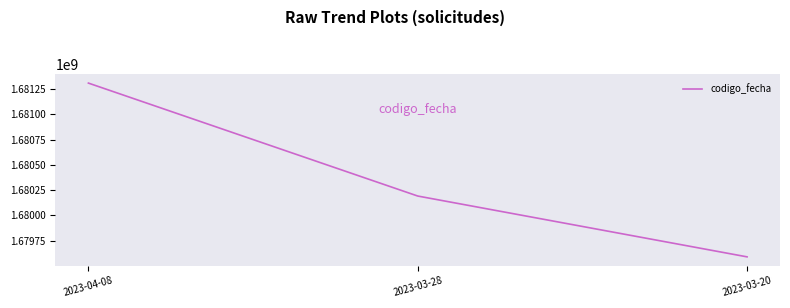

List the labels in order of value, largest first.

2023-04-08, 2023-03-28, 2023-03-20